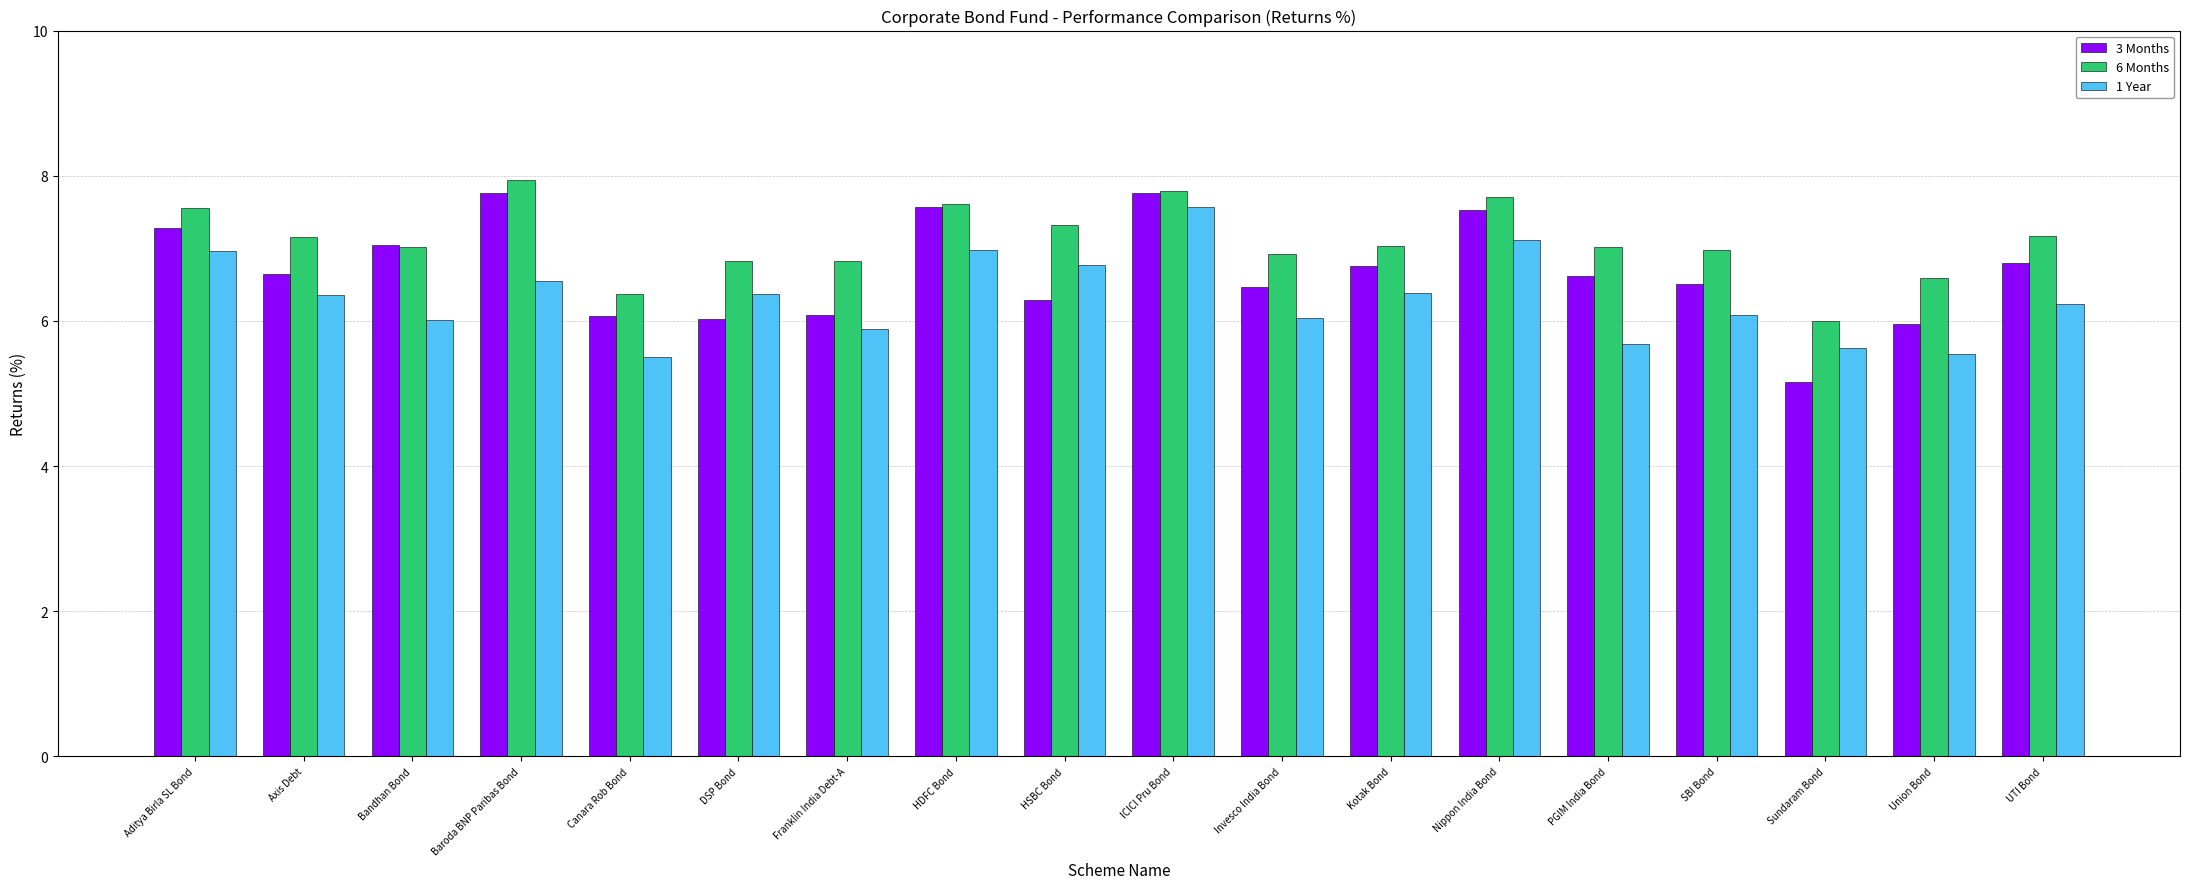

True or false: 3 Months has a value of 7.0 at Bandhan Bond.

True